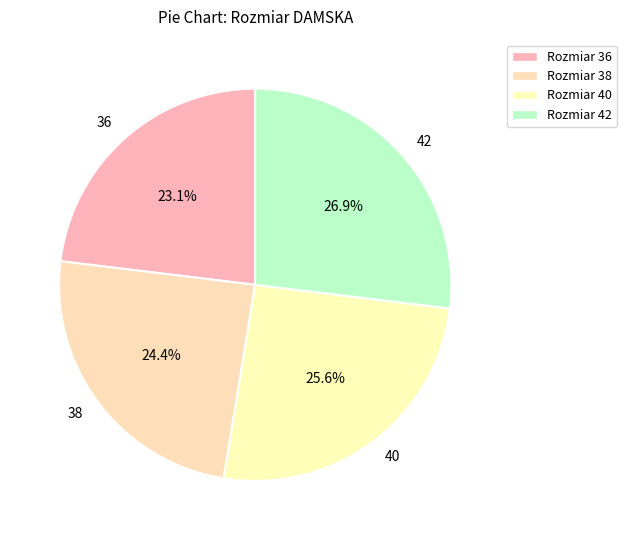

Approximately how many times larger is the value at 40 compared to 42?

1.0